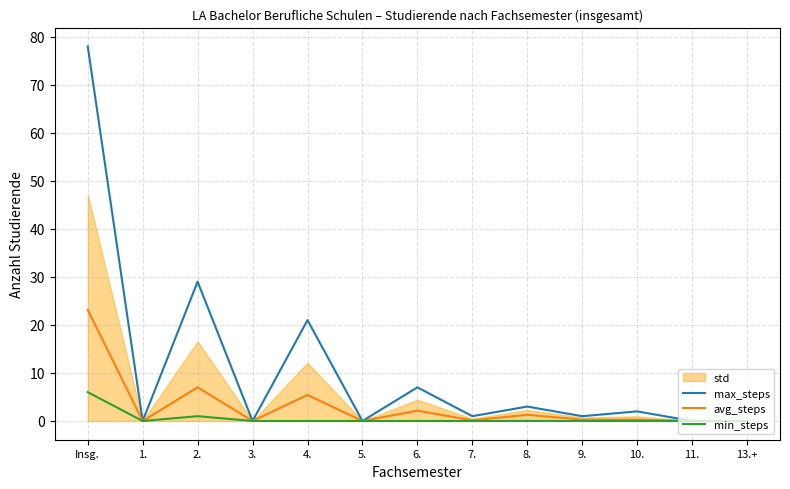

Where is the first local minimum for avg_steps?

1.